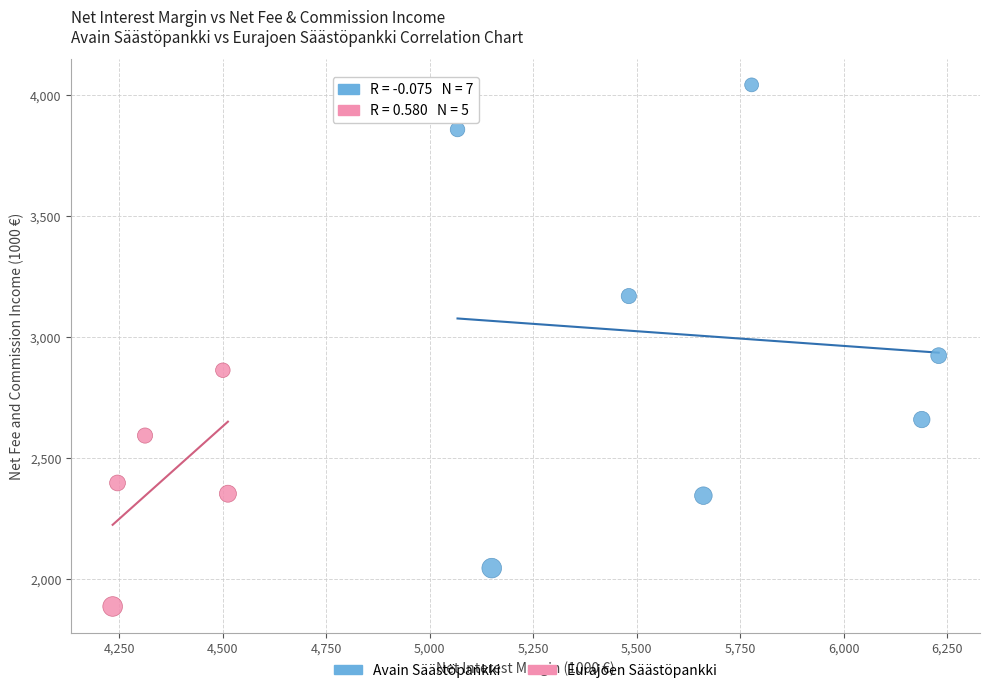

Which series reaches the minimum Y coordinate?

Eurajoen Säästöpankki